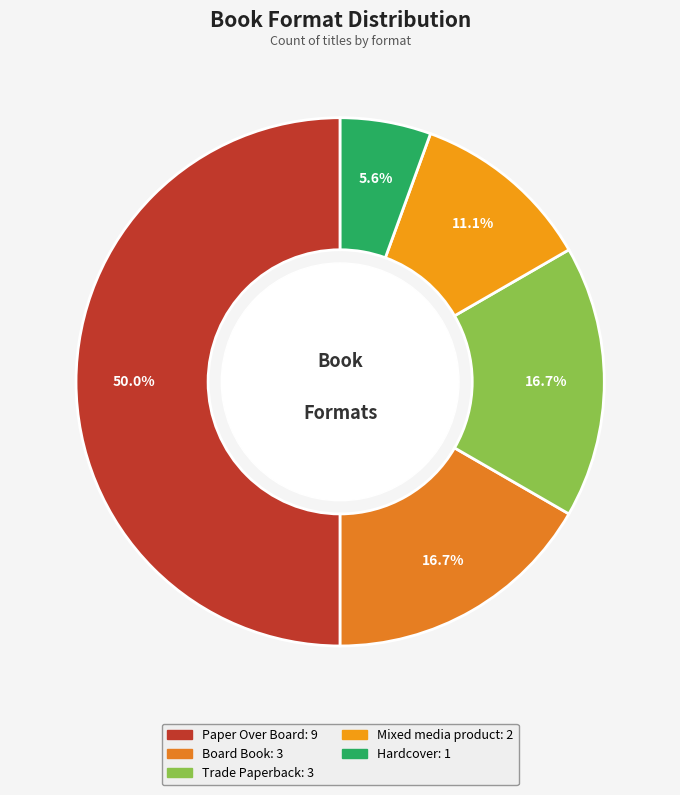

Approximately how many times larger is the value at Trade Paperback compared to Paper Over Board?

0.3